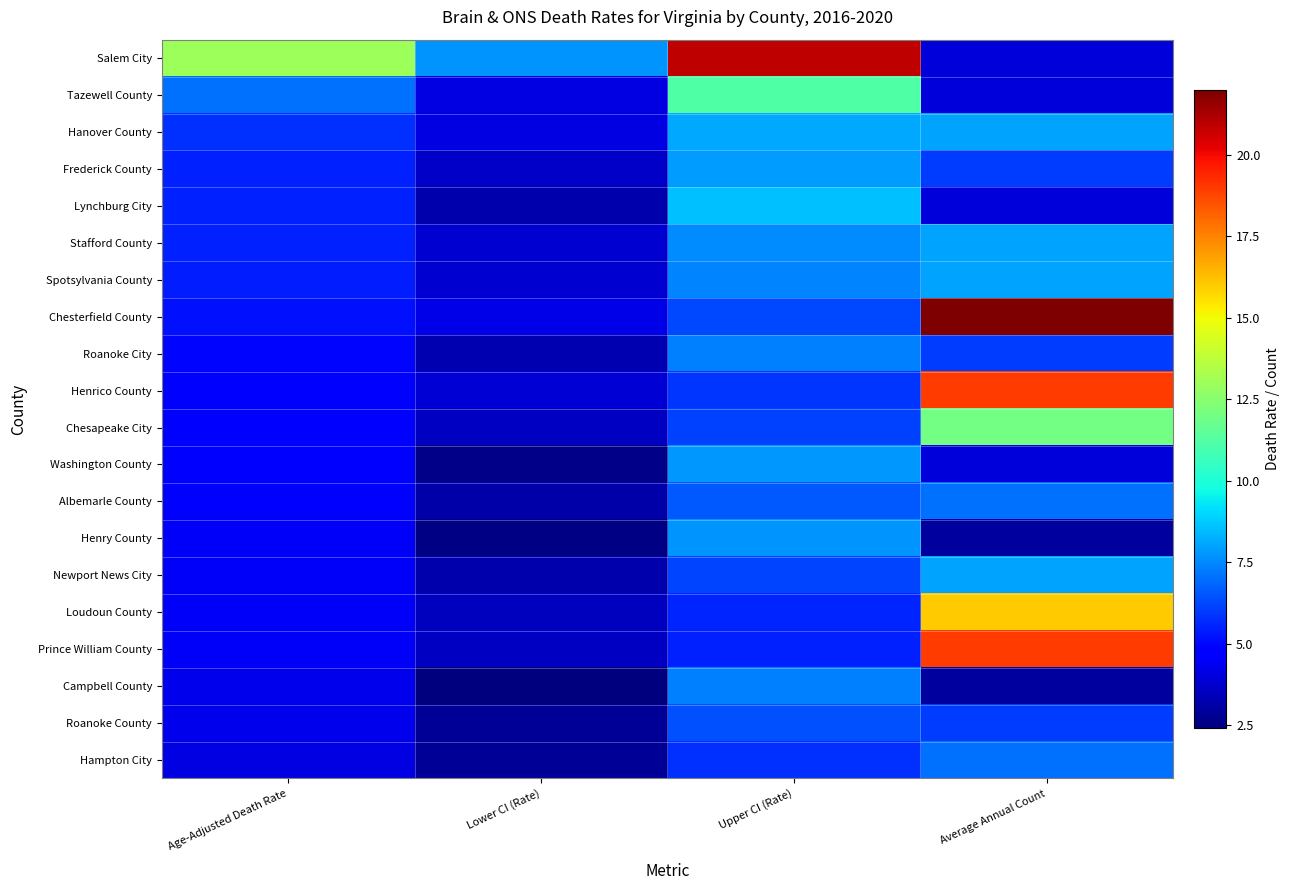

How many series are shown in this chart?

20